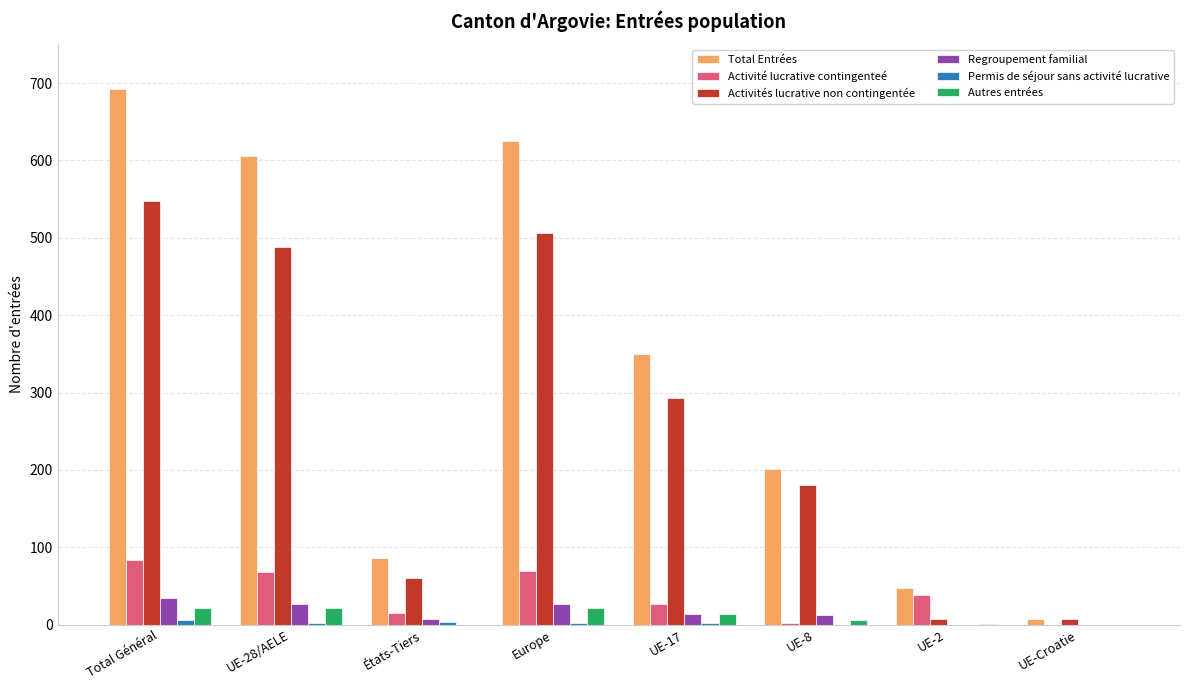

True or false: Total Entrées has a value of 606 at UE-28/AELE.

True